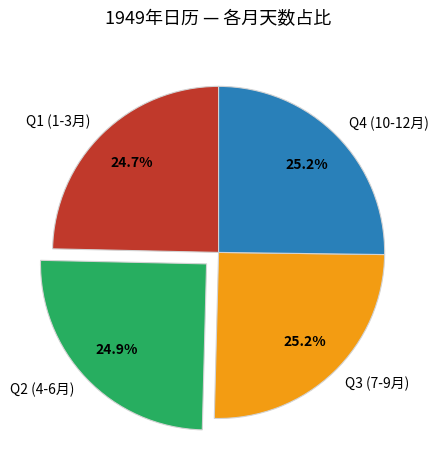

What percentage is NOT represented by Q1 (1-3月)?

75.3%